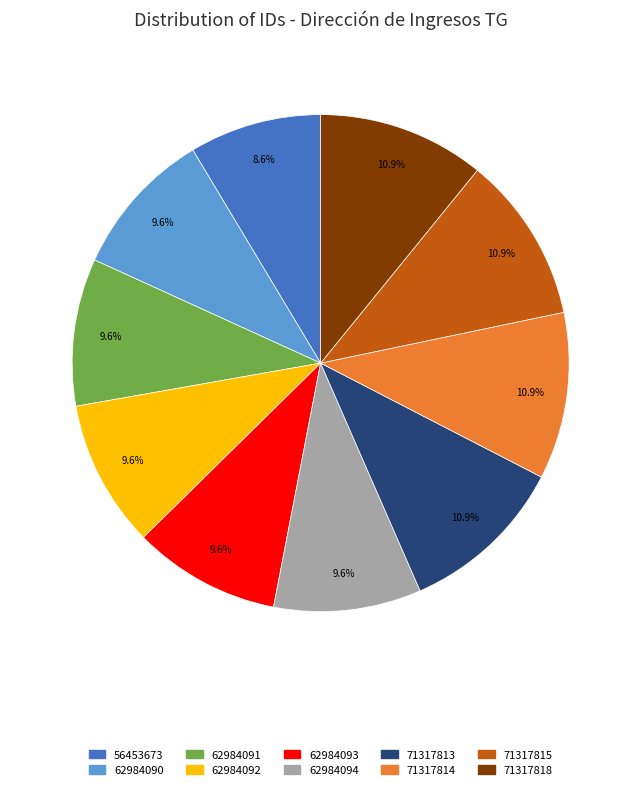

Approximately how many times larger is the value at 62984094 compared to 71317814?

0.9